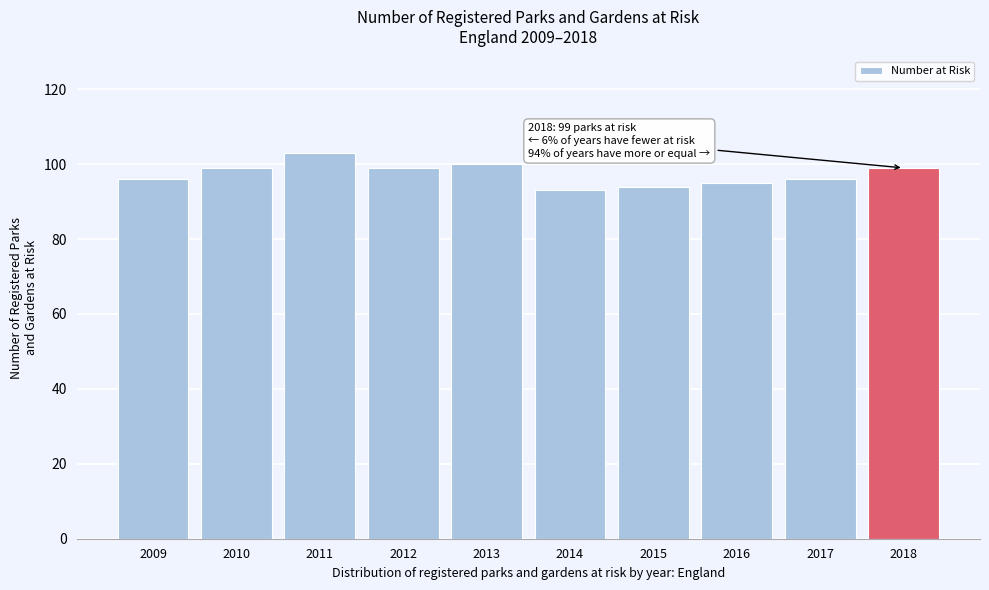

Reading left to right, list all the values displayed in this chart.

96	99	103	99	100	93	94	95	96	99